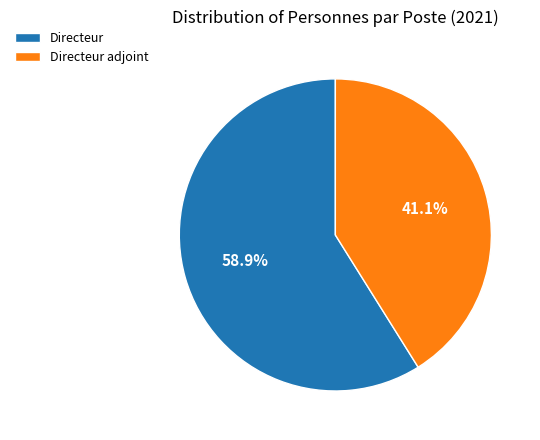

How many slices are in this pie chart?

2